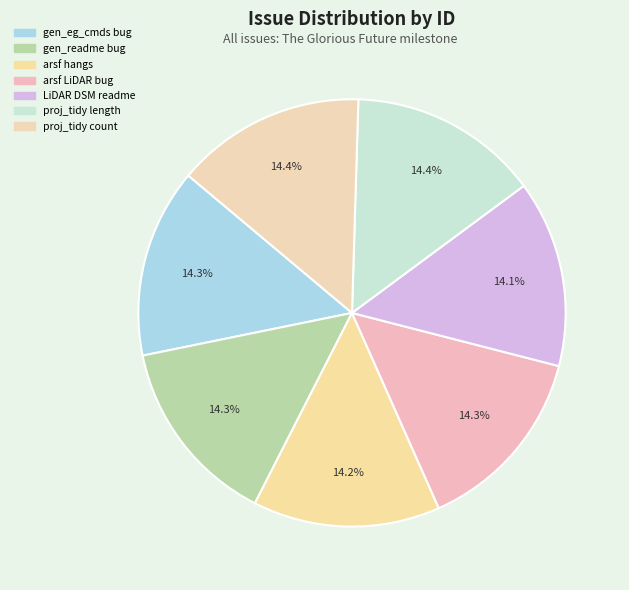

How many segments does this pie chart have?

7